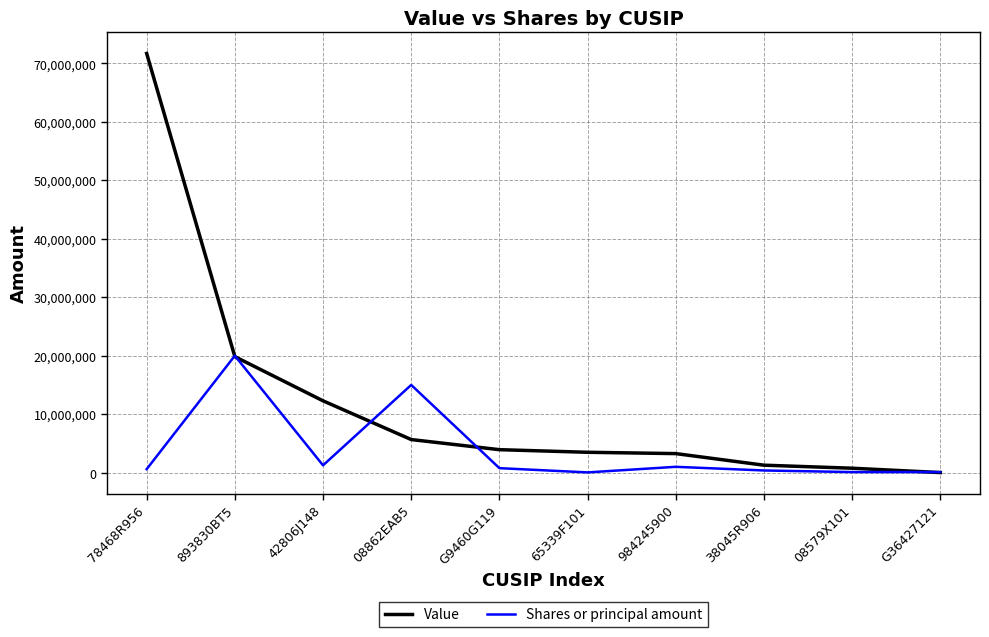

Is the value of Value at 984245900 greater than the value of Shares or principal amount at 08579X101?

Yes